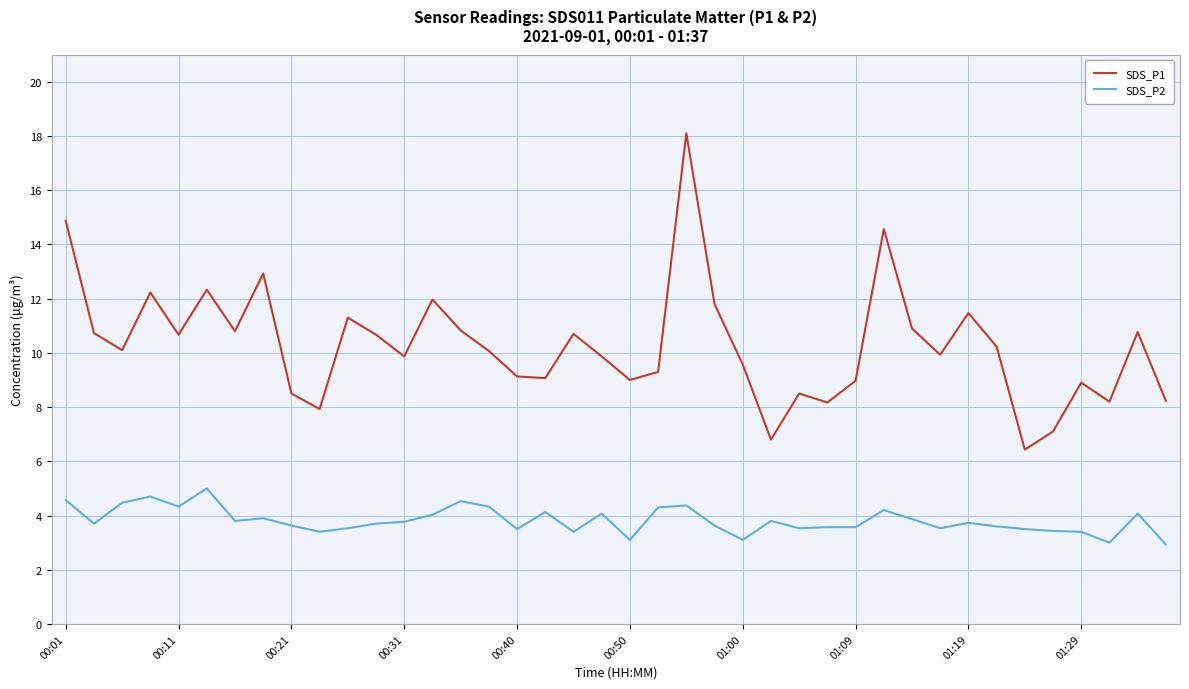

What is the maximum value shown in the chart?

18.1